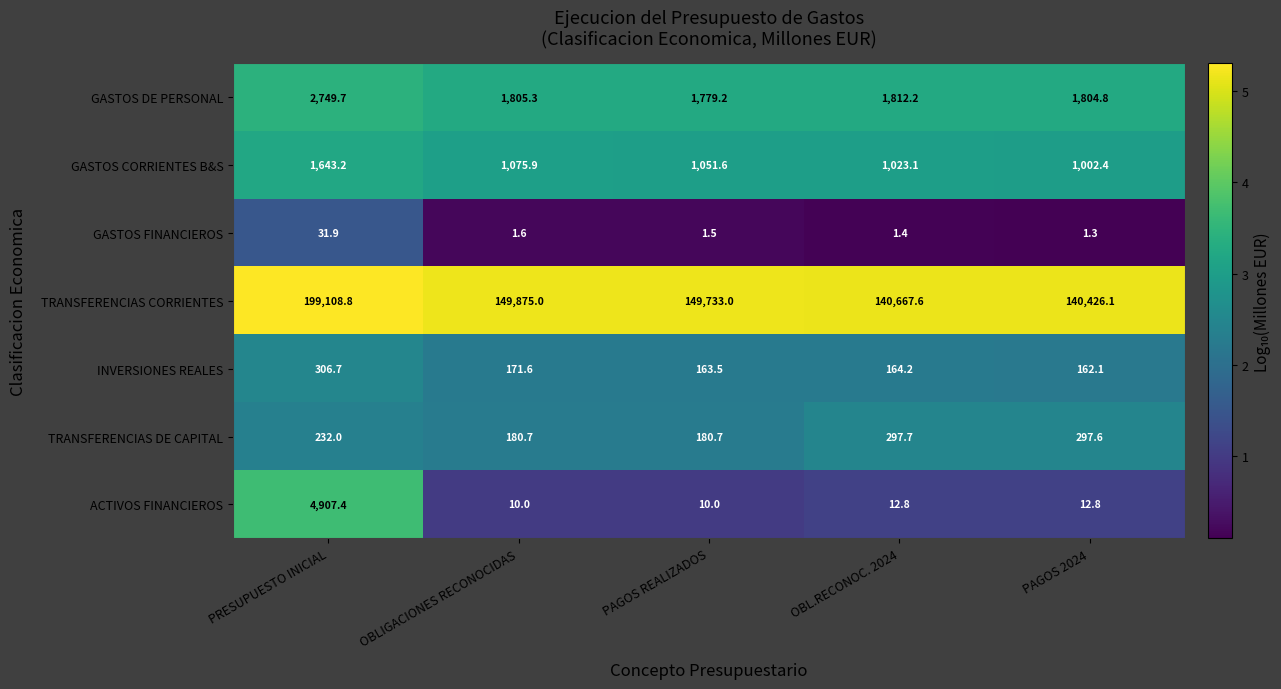

At how many categories does at least one series exceed 4?

5